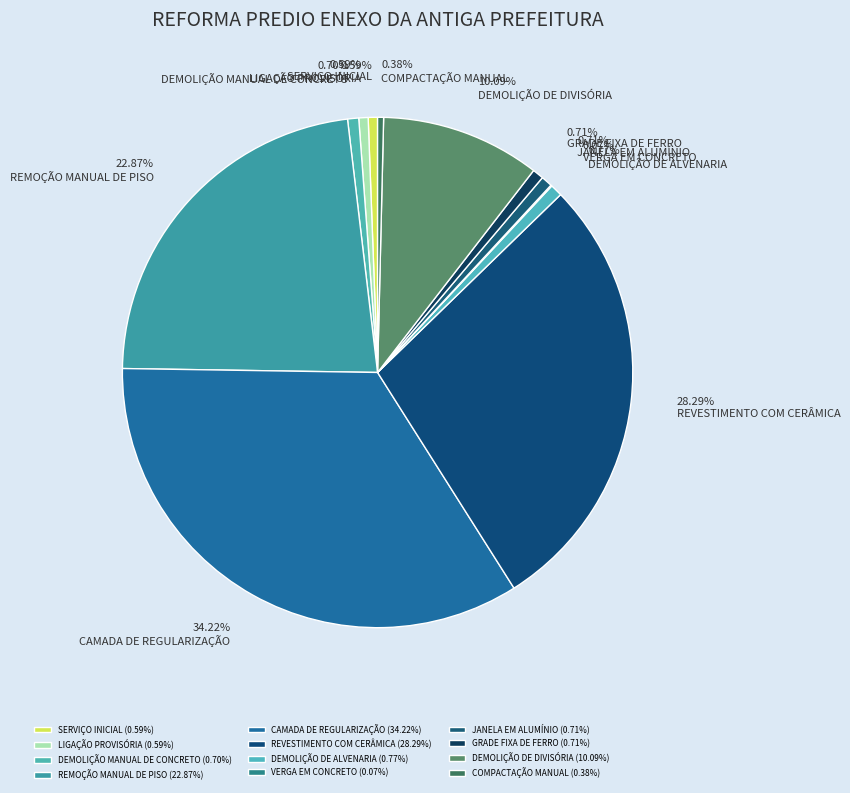

Which slice is the largest?

CAMADA DE REGULARIZAÇÃO